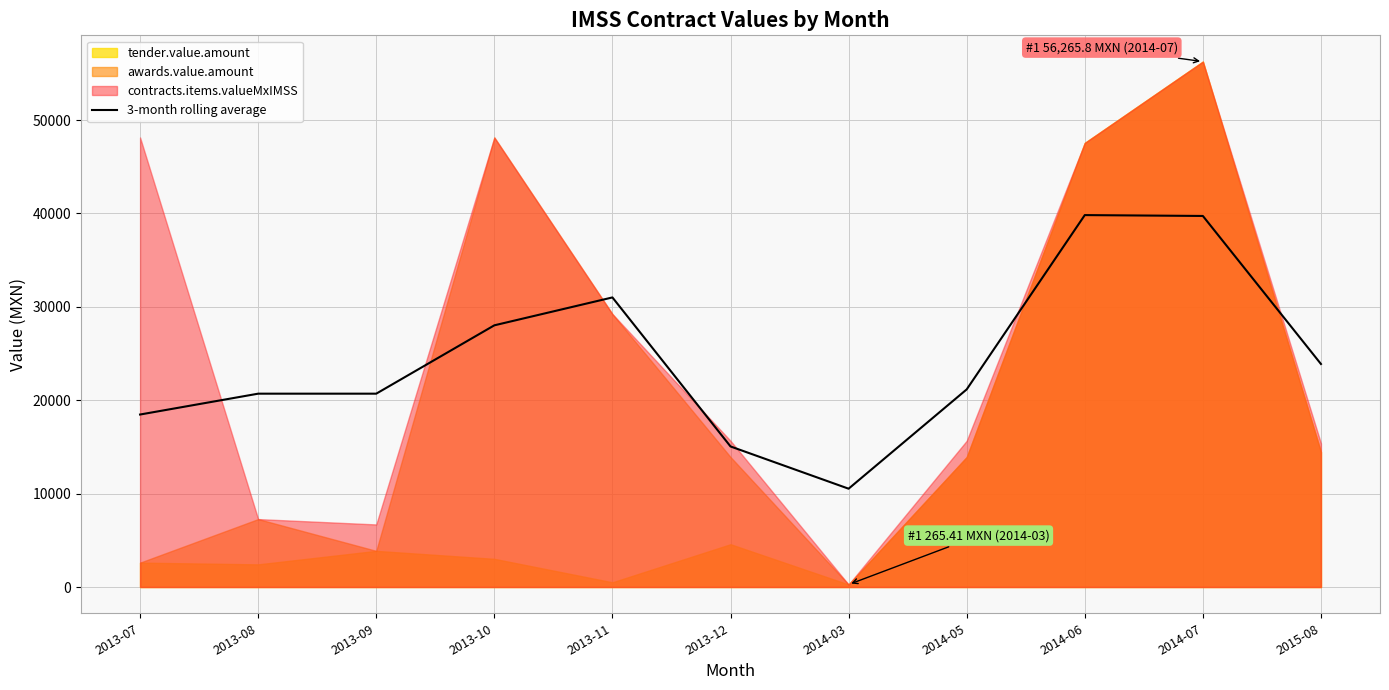

Where is the data nearest to the value 25178?

2015-08